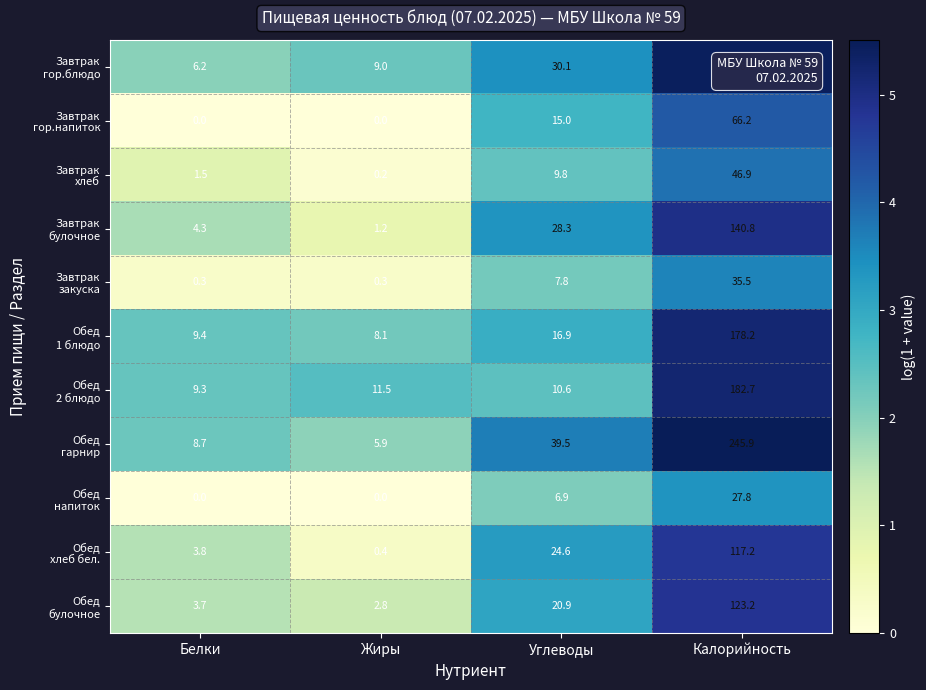

What is the spread (max minus min) of values at Калорийность?

218.1